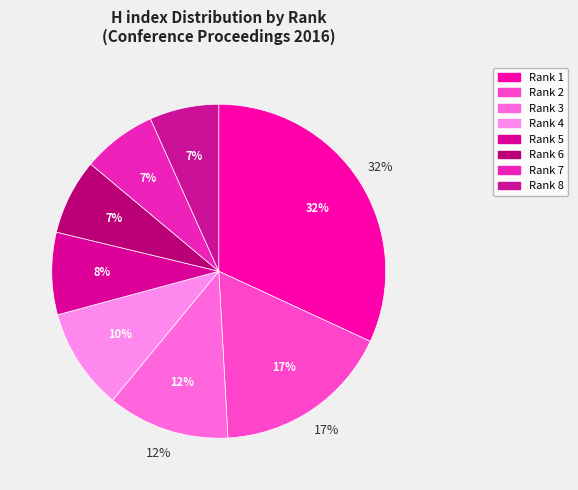

Which slice is the largest?

Rank 1